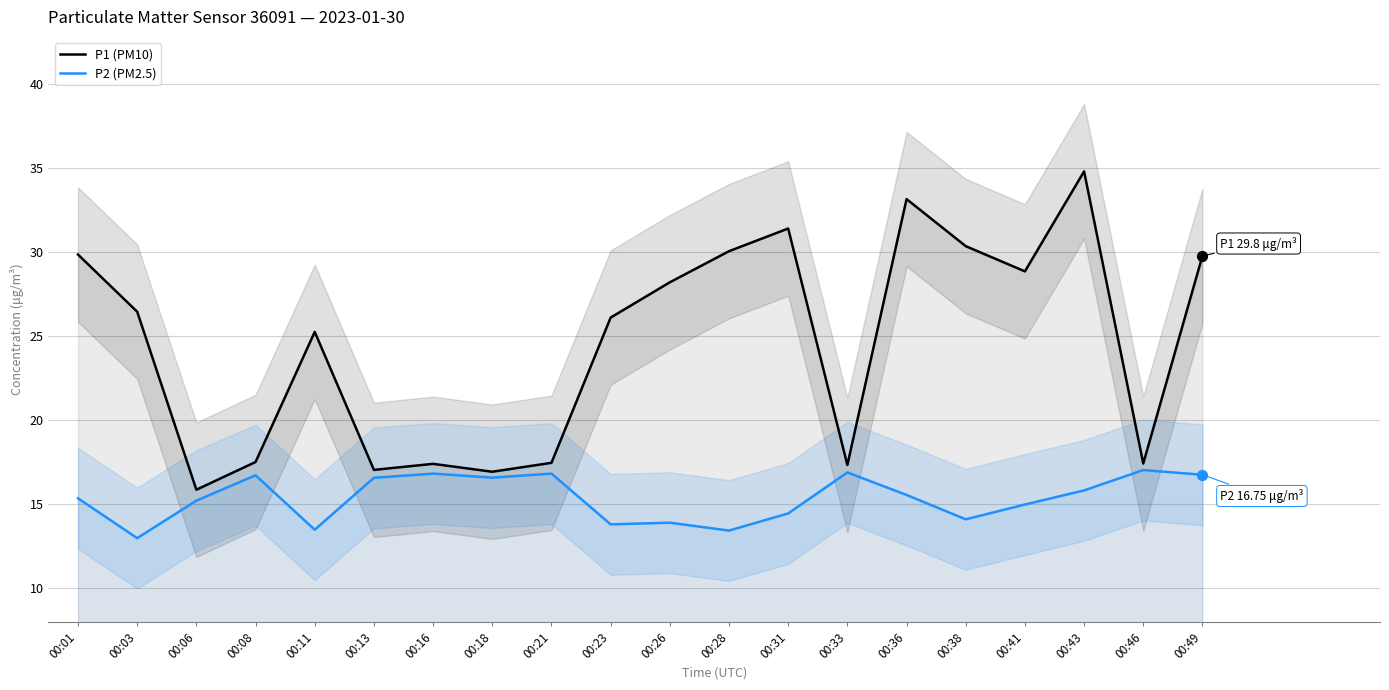

What is the total value across all series at 00:33?

34.2